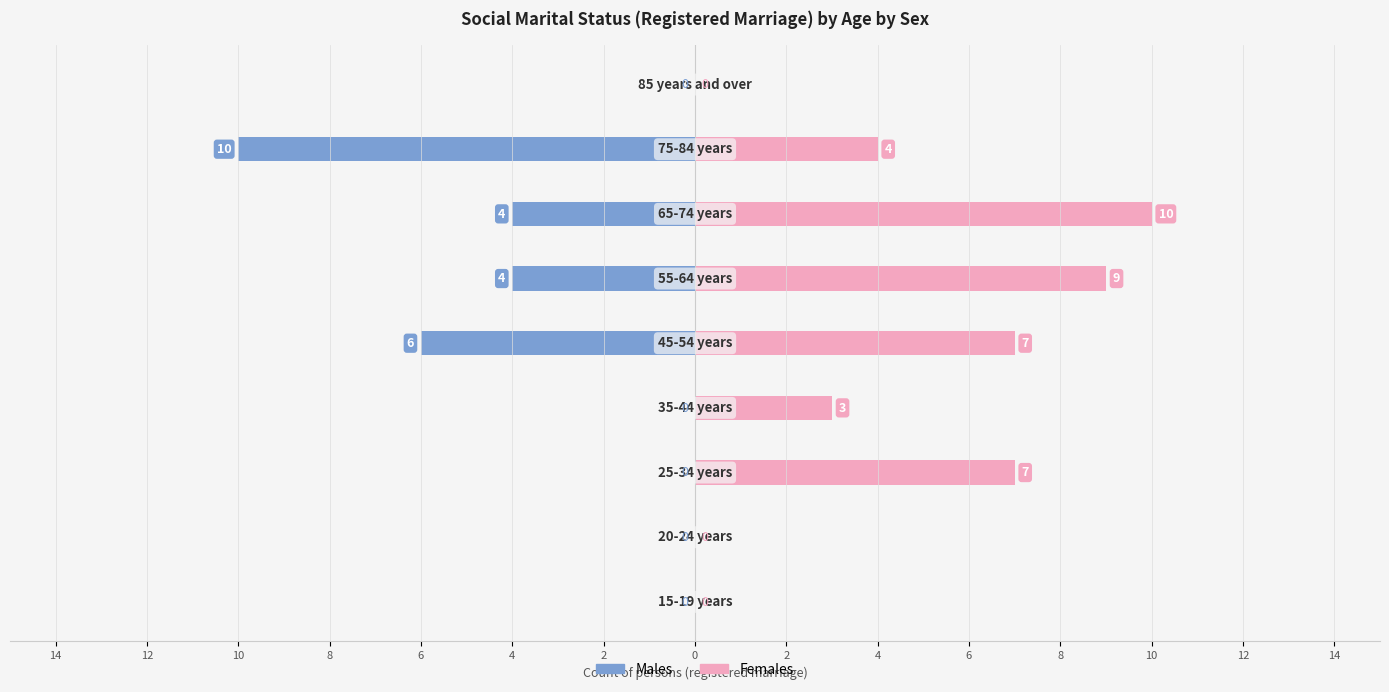

How many bars are there in total?

18